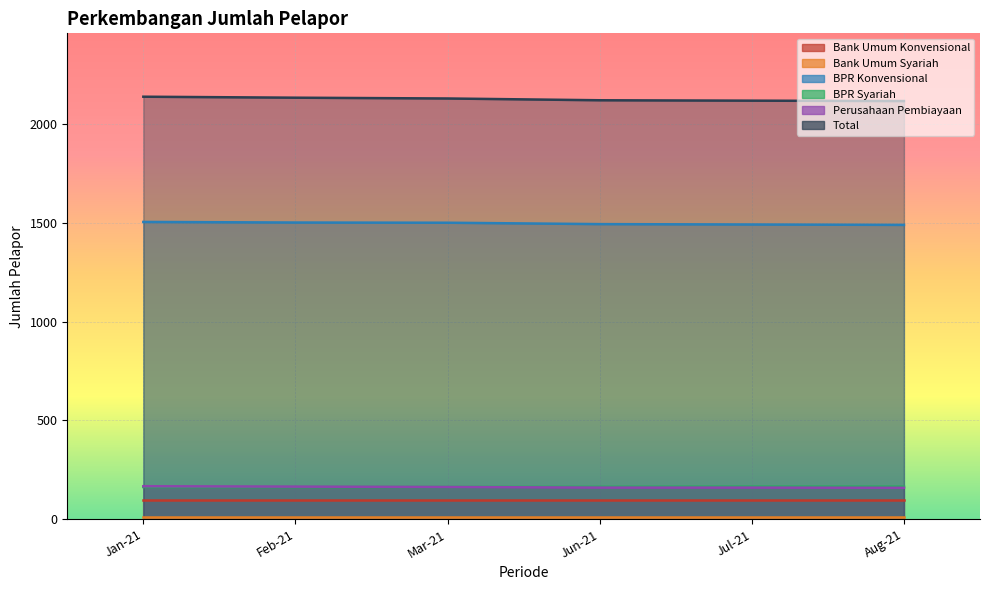

Read the BPR Konvensional value at Aug-21.

1490